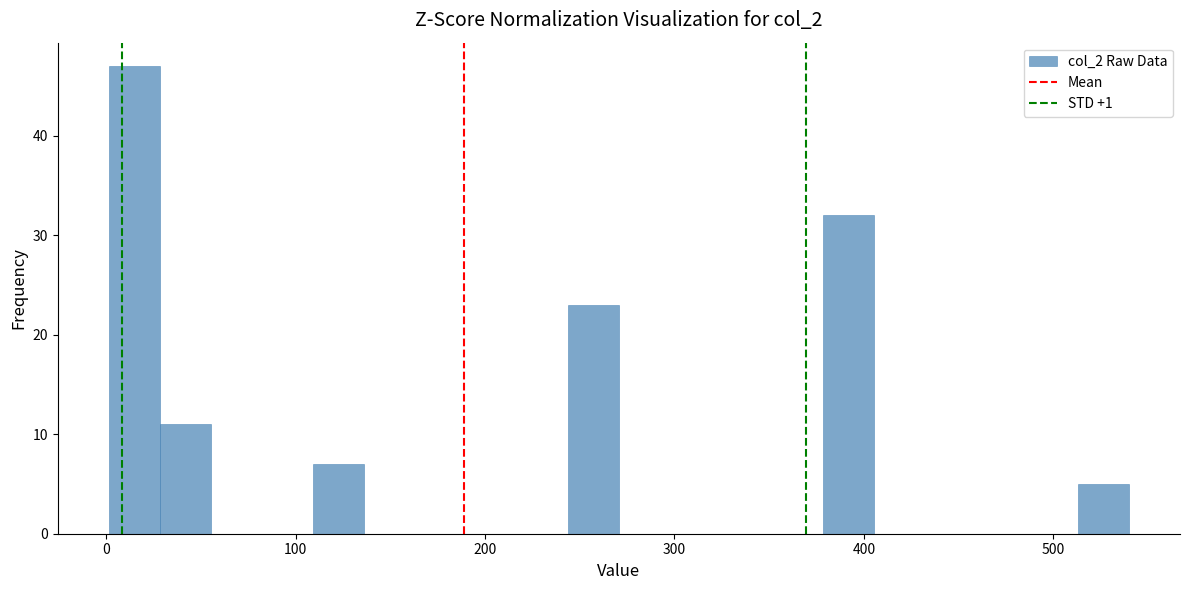

Read against the x-axis, roughly where is the centre of the tallest bar?

10